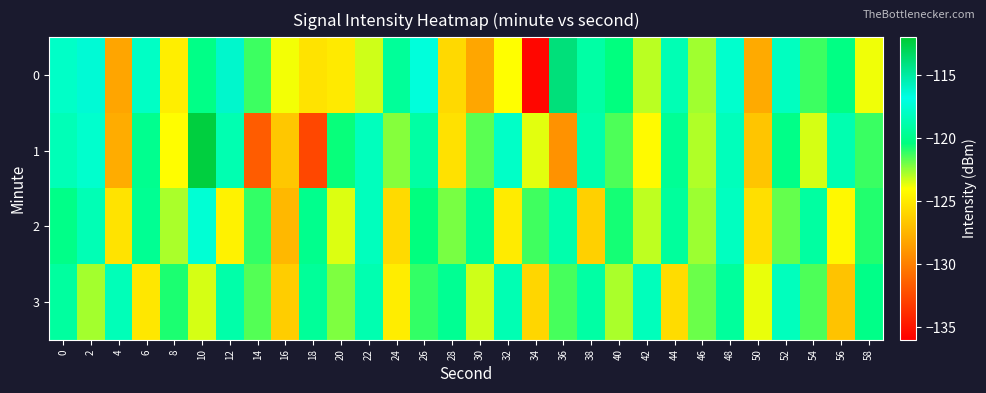

Which has a higher value, 48 or 10?

48